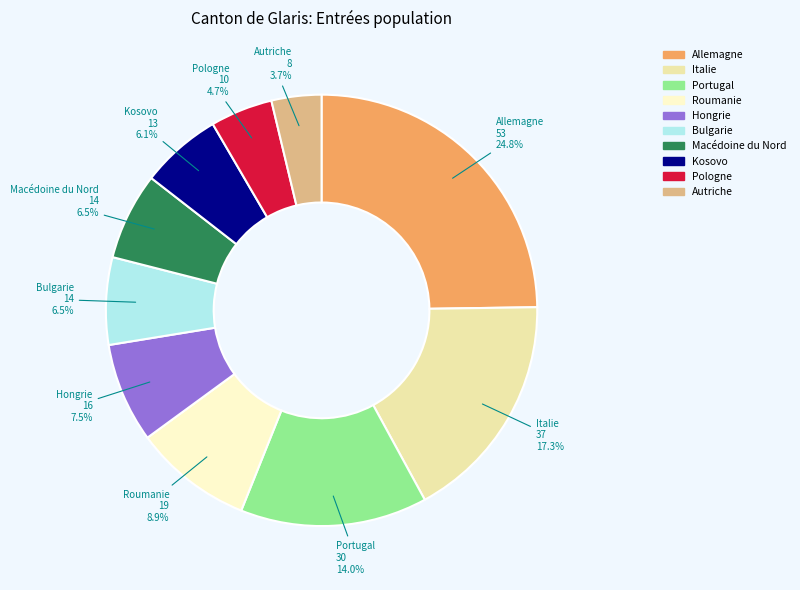

To the nearest percent, what is the average slice percentage?

10%